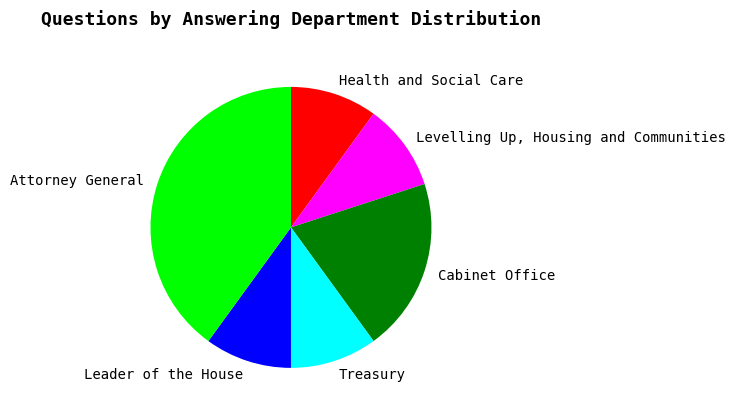

Approximately how many times larger is the value at Attorney General compared to Health and Social Care?

4.0